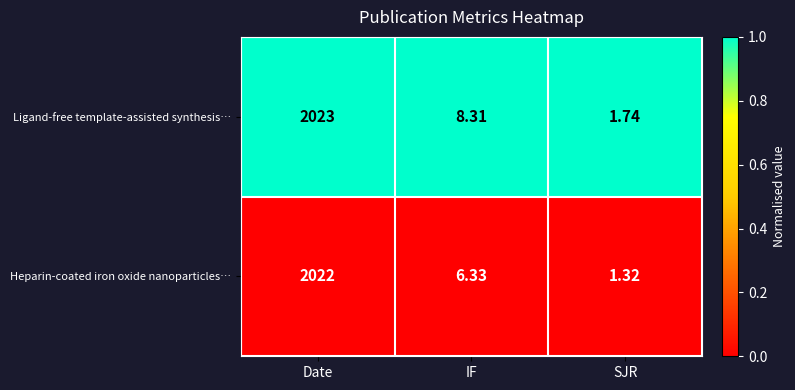

Rank the series by their maximum value, from lowest to highest.

Heparin-coated iron oxide nanoparticles…, Ligand-free template-assisted synthesis…